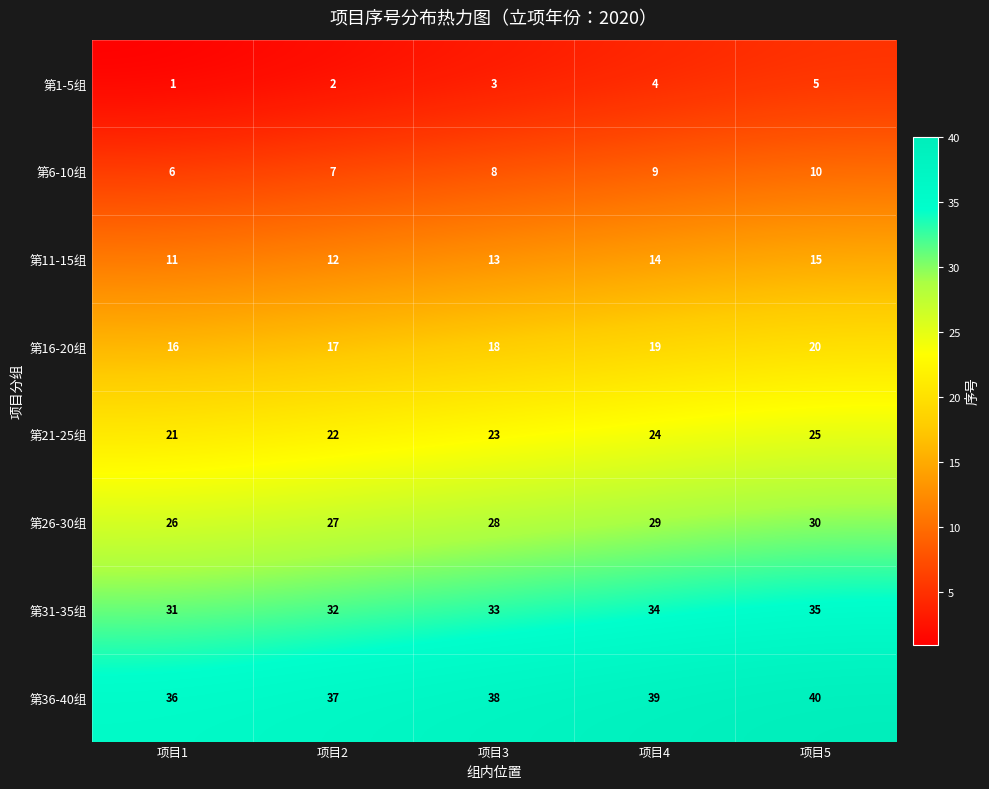

Read the 第1-5组 value at 项目3.

3